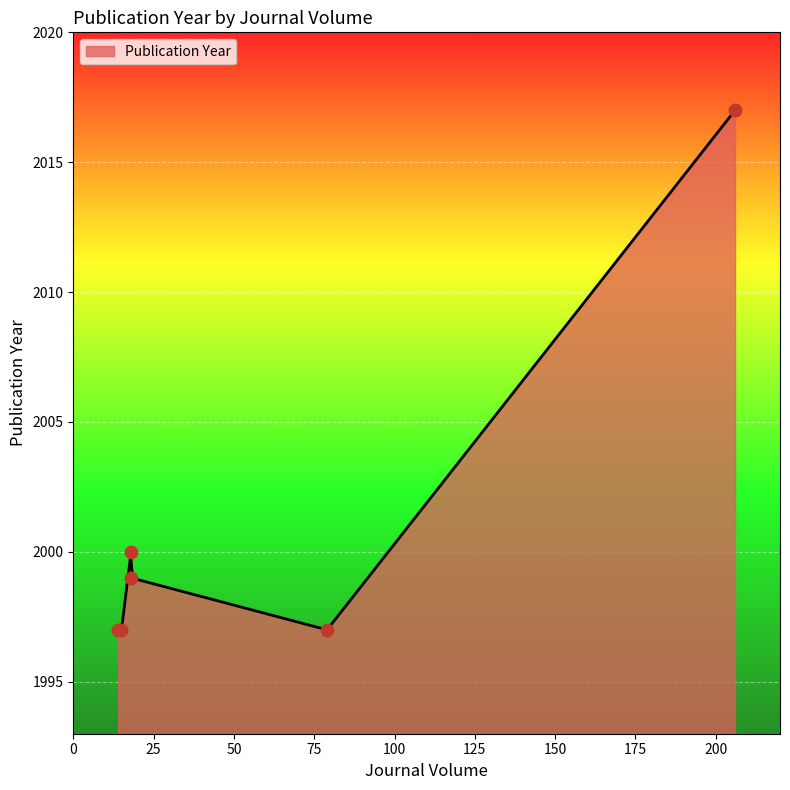

What is the change in value from 18 to 18?

-1